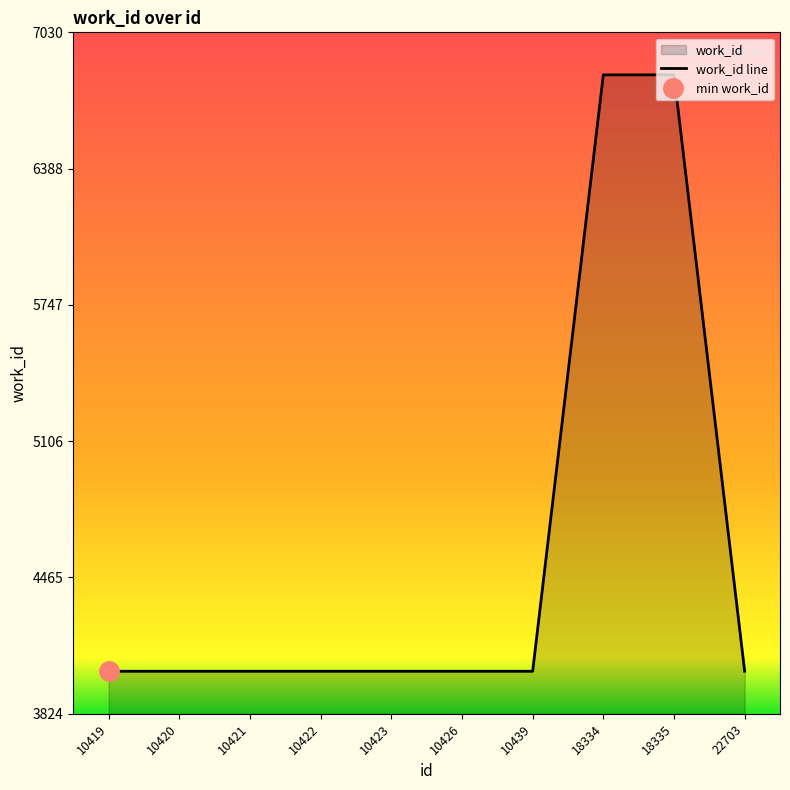

Which category has the lowest value across all series?

10419